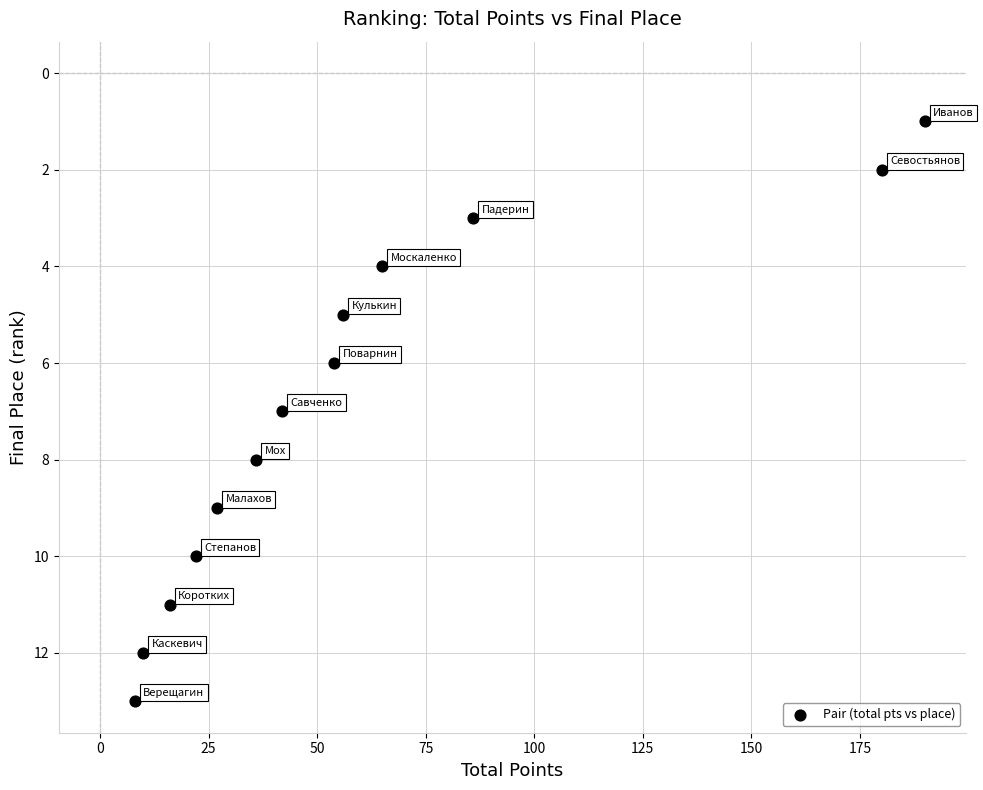

What is the range of Y values (max minus min)?

12